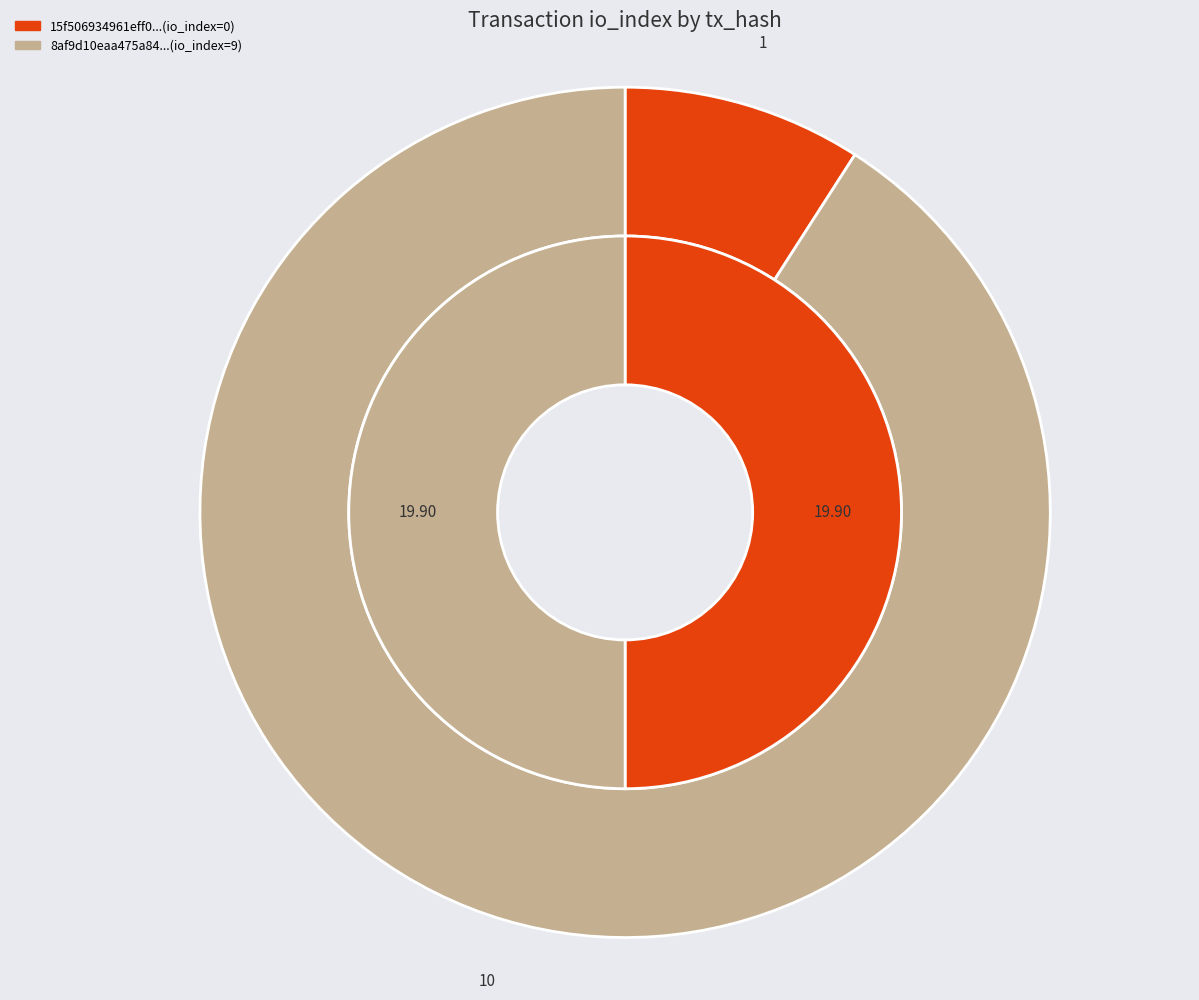

What percentage is the values_io_index slice, to the nearest percent?

50%